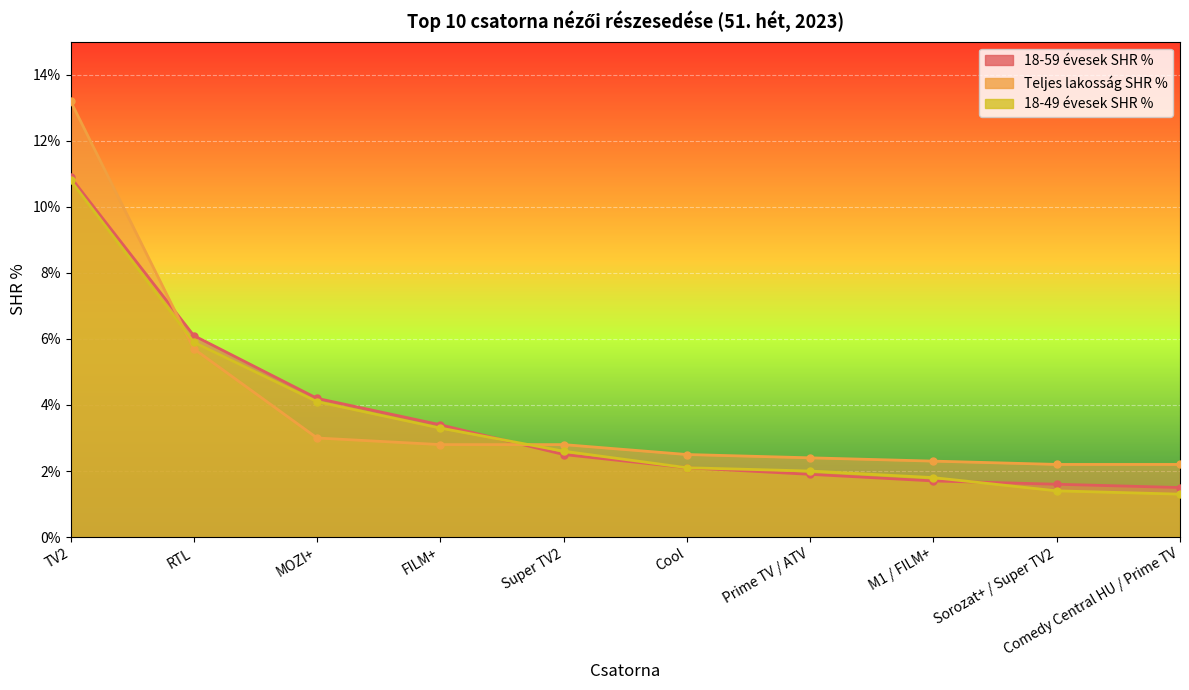

What is the label of the 6th point from the left?

Cool